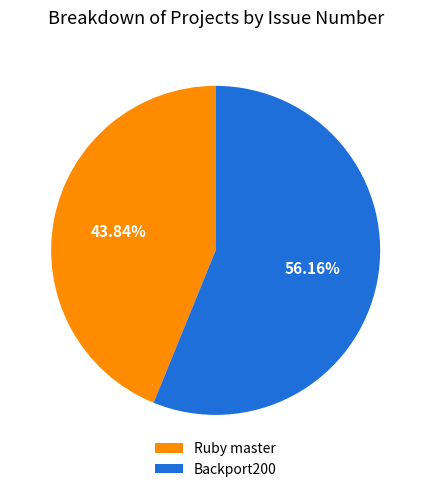

Rank the categories by value from highest to lowest.

Backport200, Ruby master